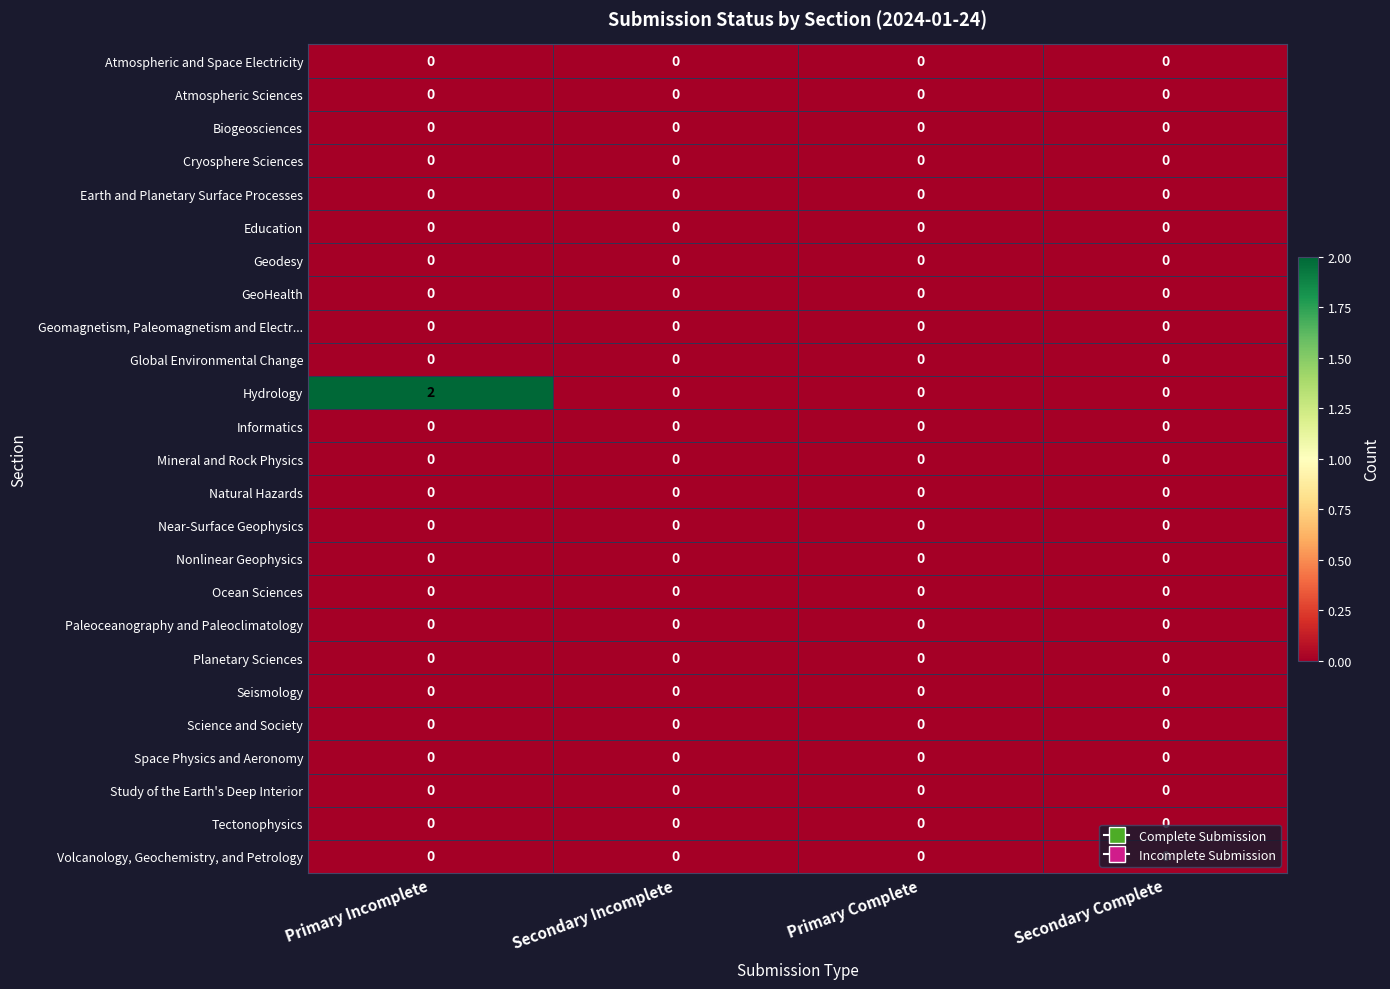

Count the number of categories in the chart.

4